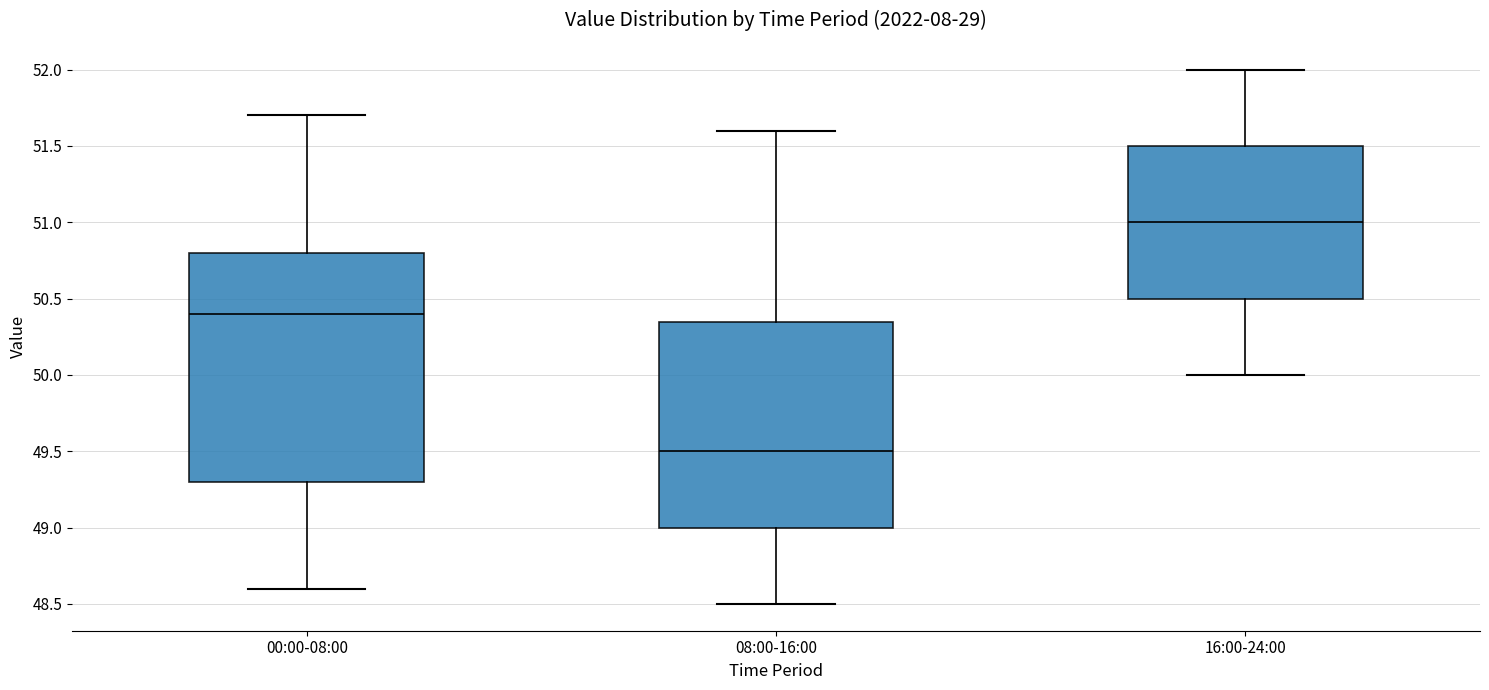

Which box is the tallest, from its lower edge to its upper edge?

00:00-08:00